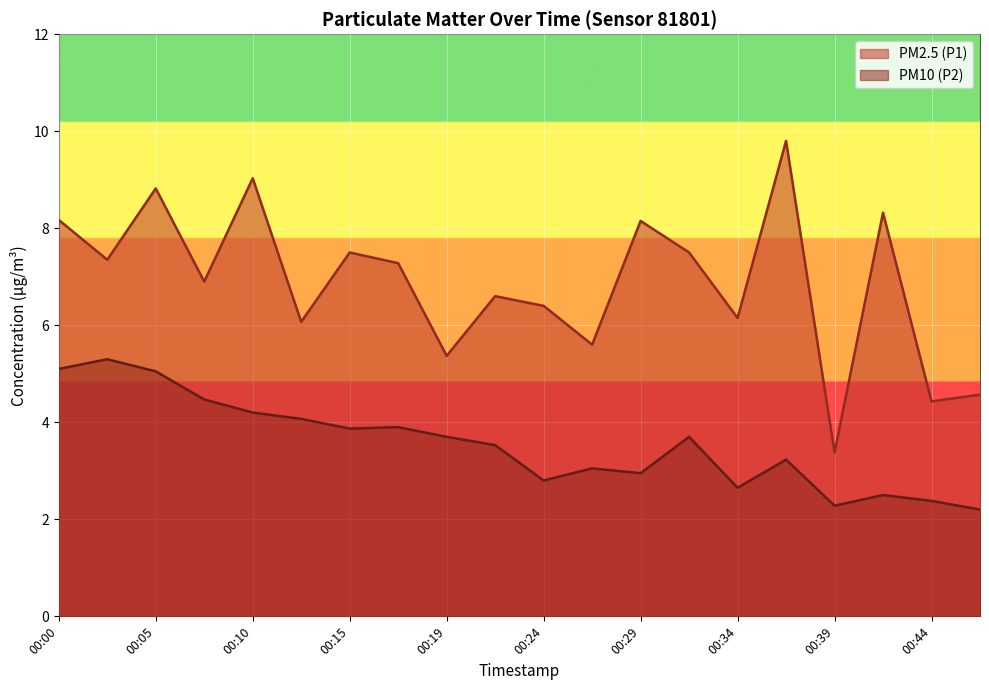

At which category is the sum across all series the highest?

00:05